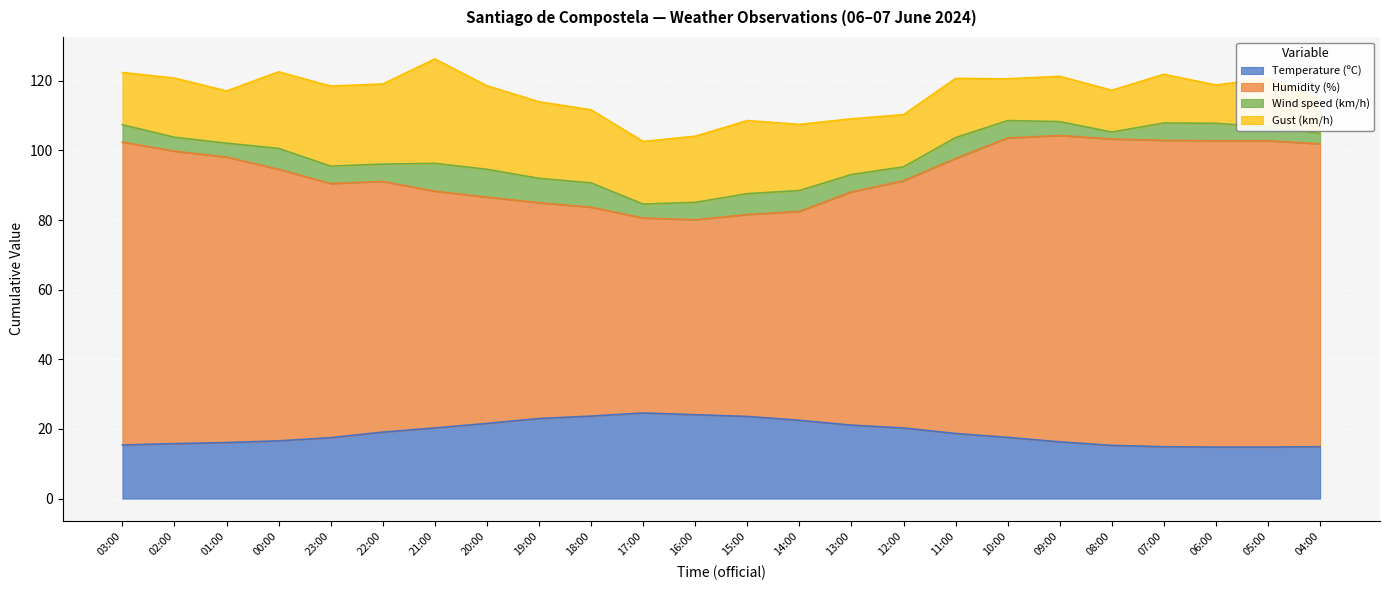

What is the highest value of the Temperature (ºC) series?

24.6